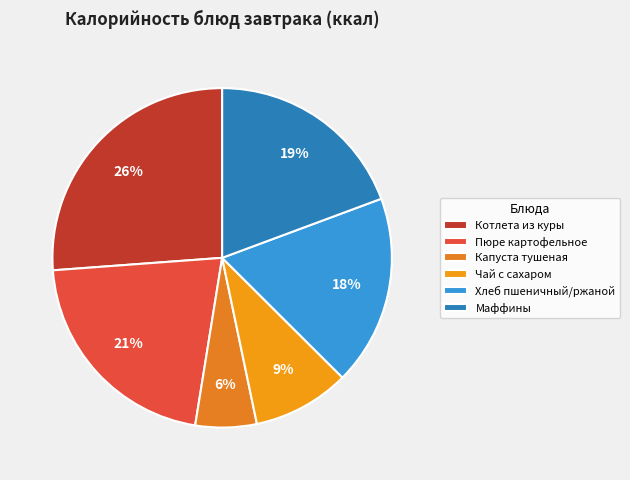

Which slice is the smallest?

Капуста тушеная